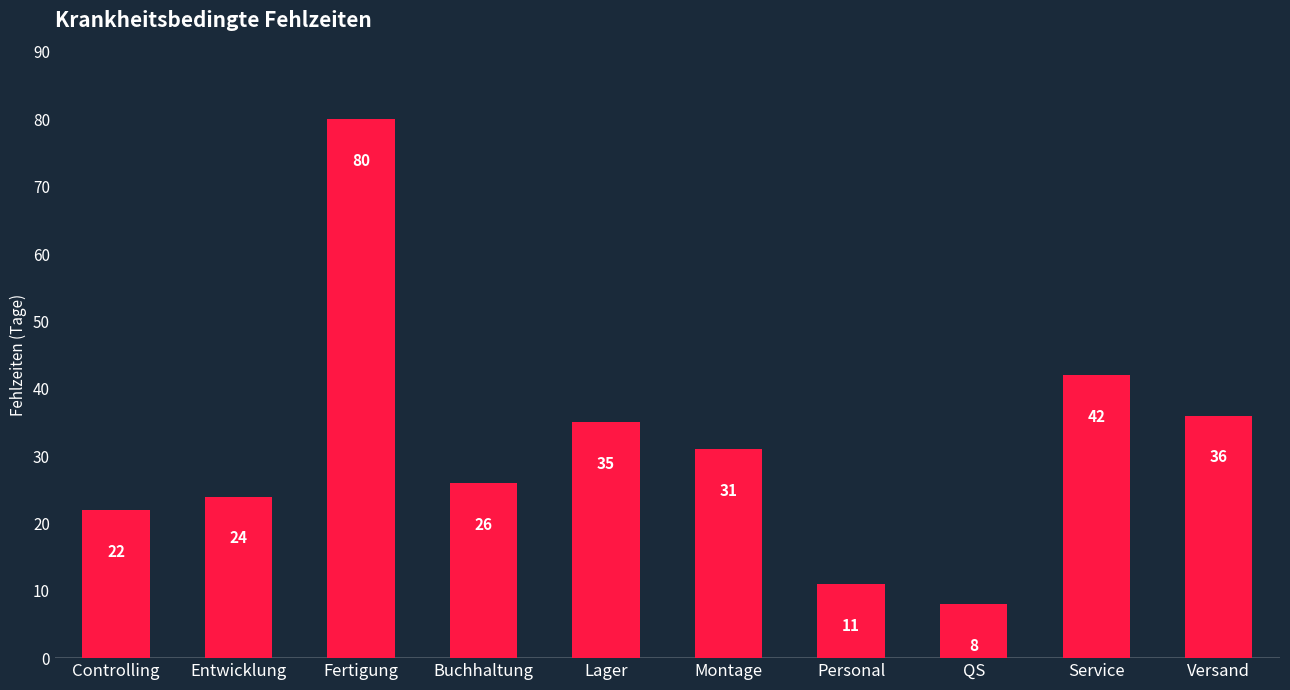

At which category does the chart reach its minimum across all series?

QS